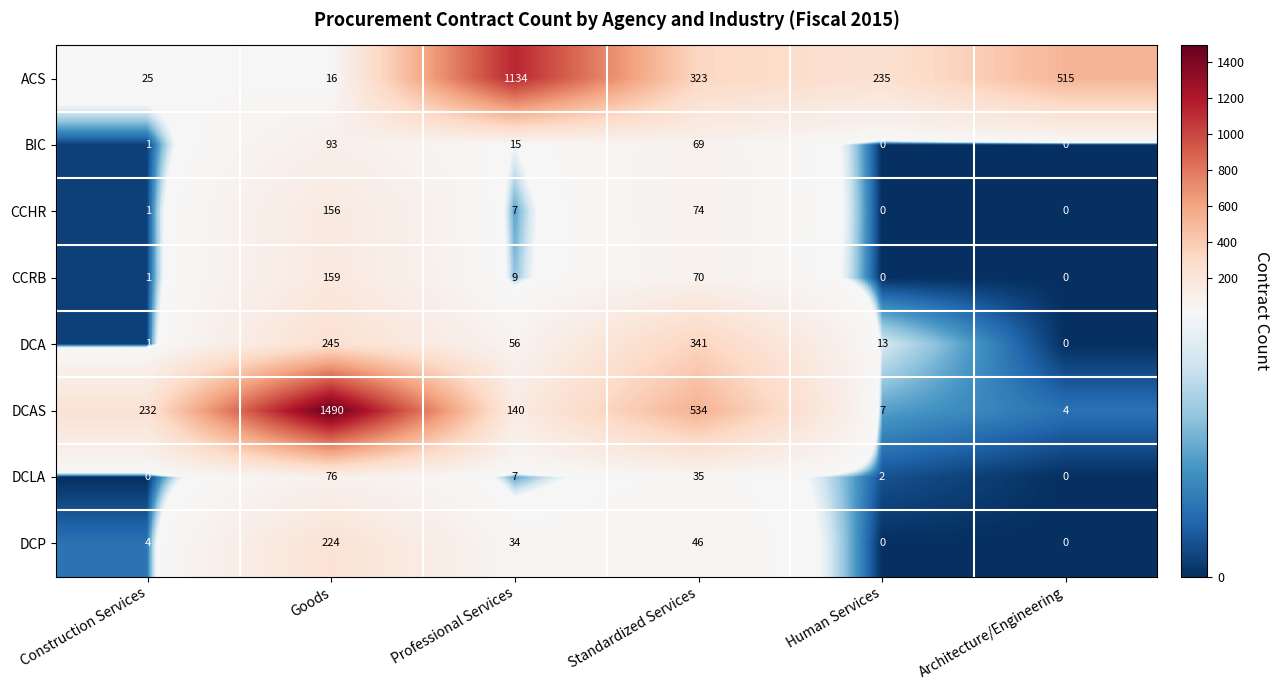

What is the maximum value for BIC?

93